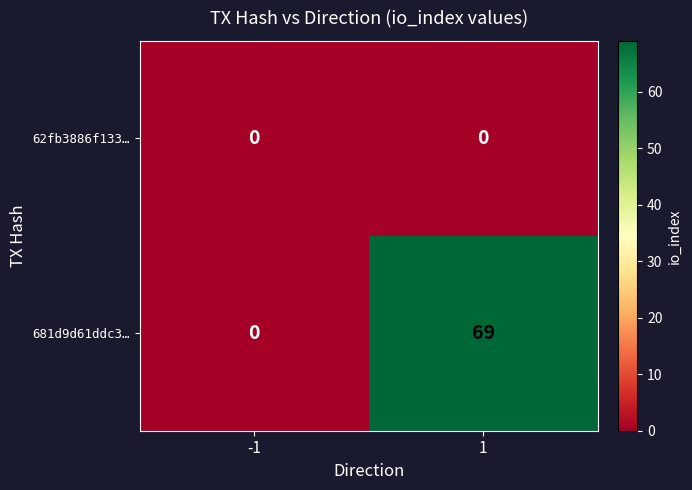

The 62fb3886f133… series shows 0 at 1. True or false?

True